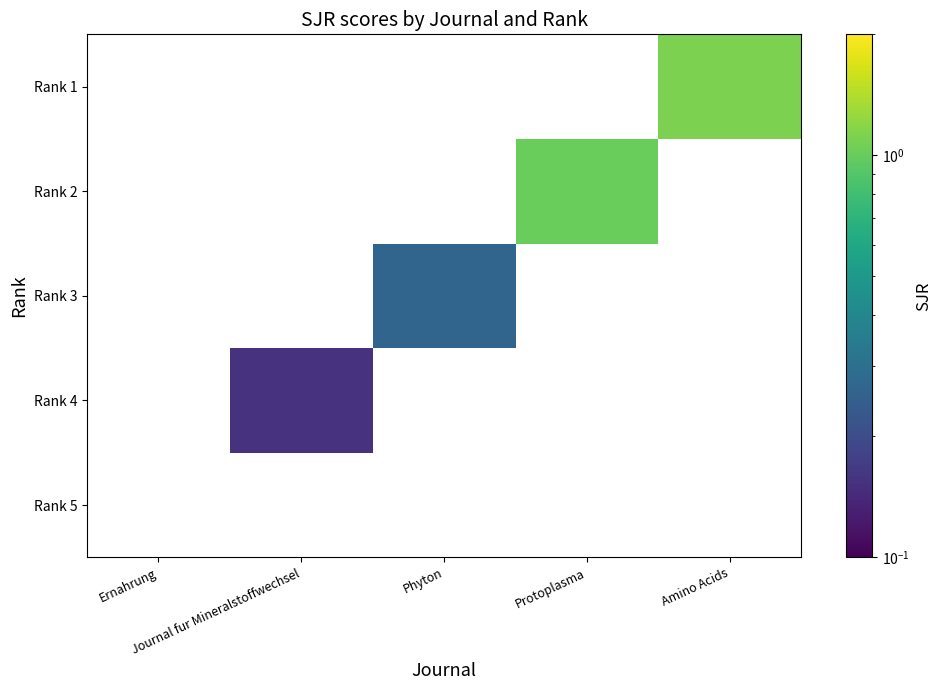

What is the minimum value shown in the chart?

0.2